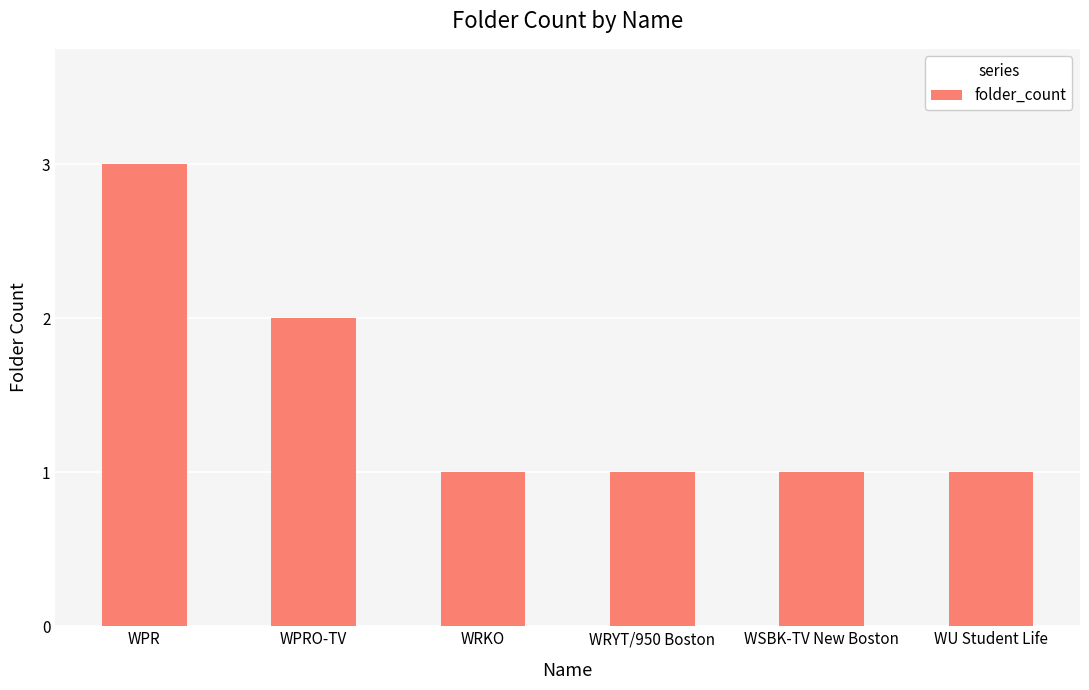

Is it true that the value at WRKO is 1?

True